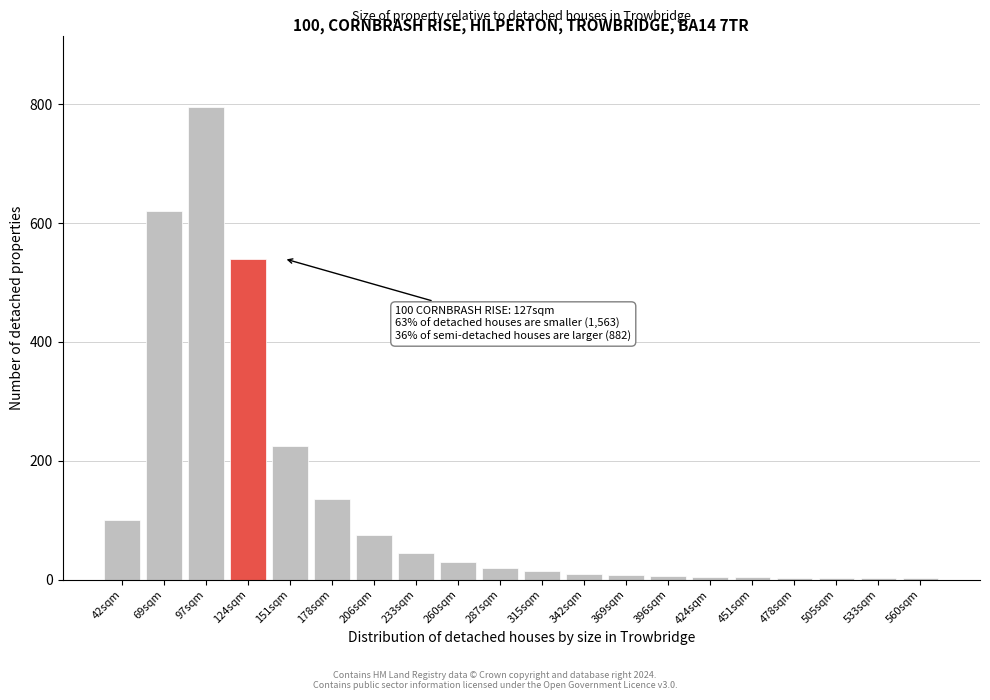

What is the sum of all values?

2643